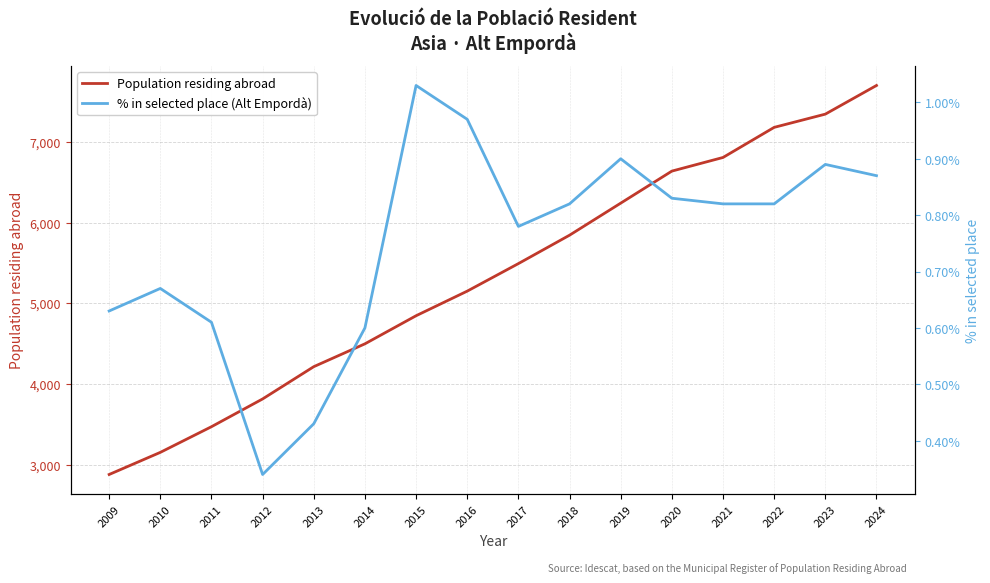

How many lines are shown in the chart?

2